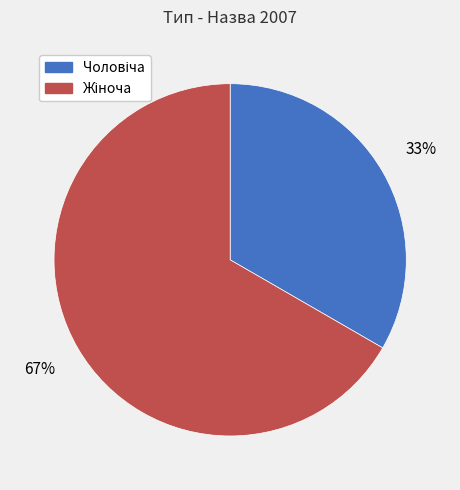

To the nearest percent, what is the average slice percentage?

50%